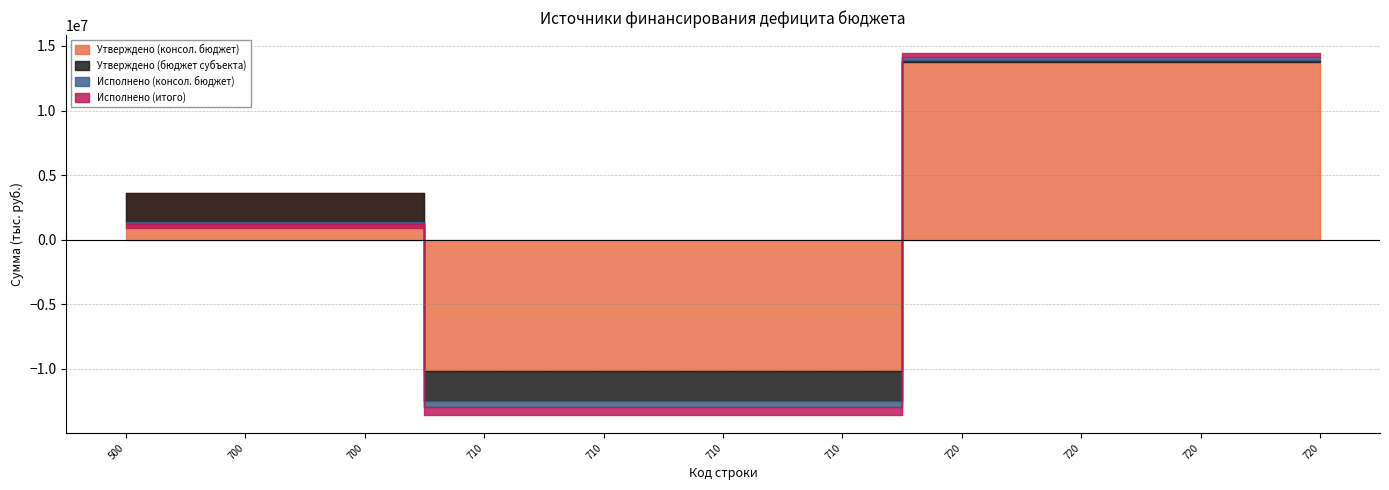

How many lines are shown in the chart?

4